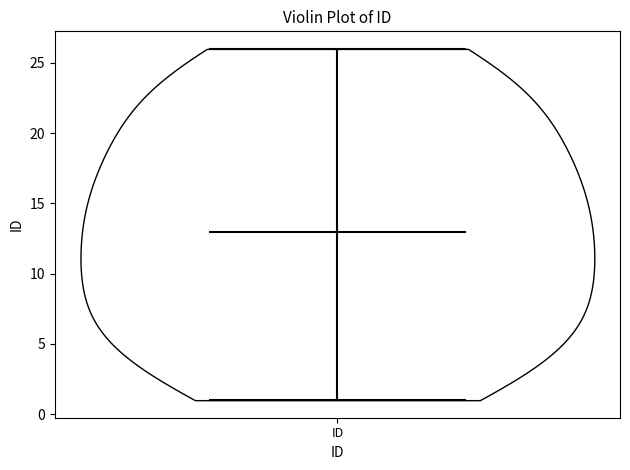

Read this violin plot against the y-axis: where its median line is, and the lowest and highest points the violin reaches. The values are not printed on the chart, so give them approximately, as read against the axis.

median line 13, lowest point 1, highest point 26